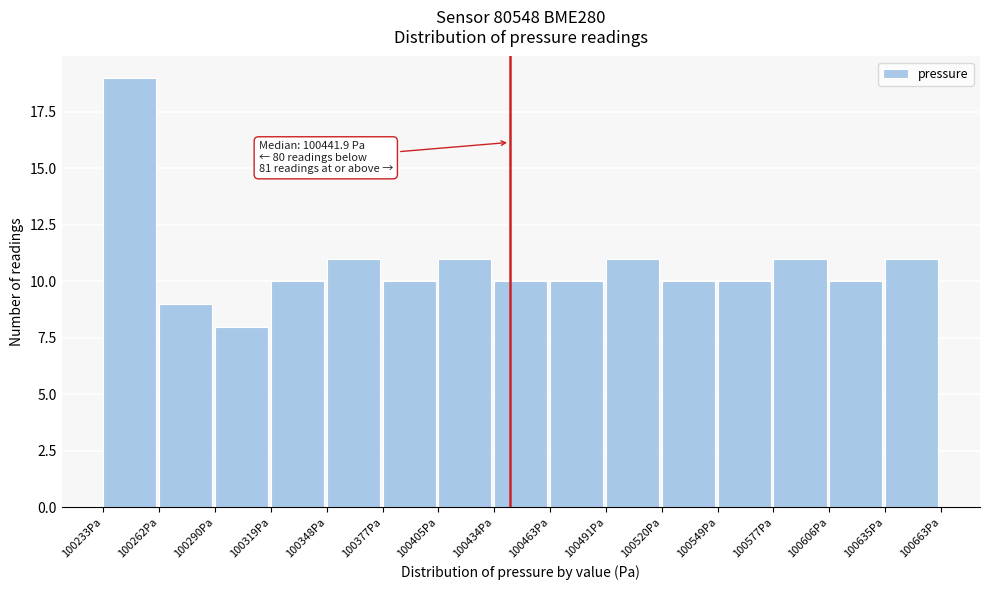

Over which range of the x-axis is the bar tallest?

100235 to 100260